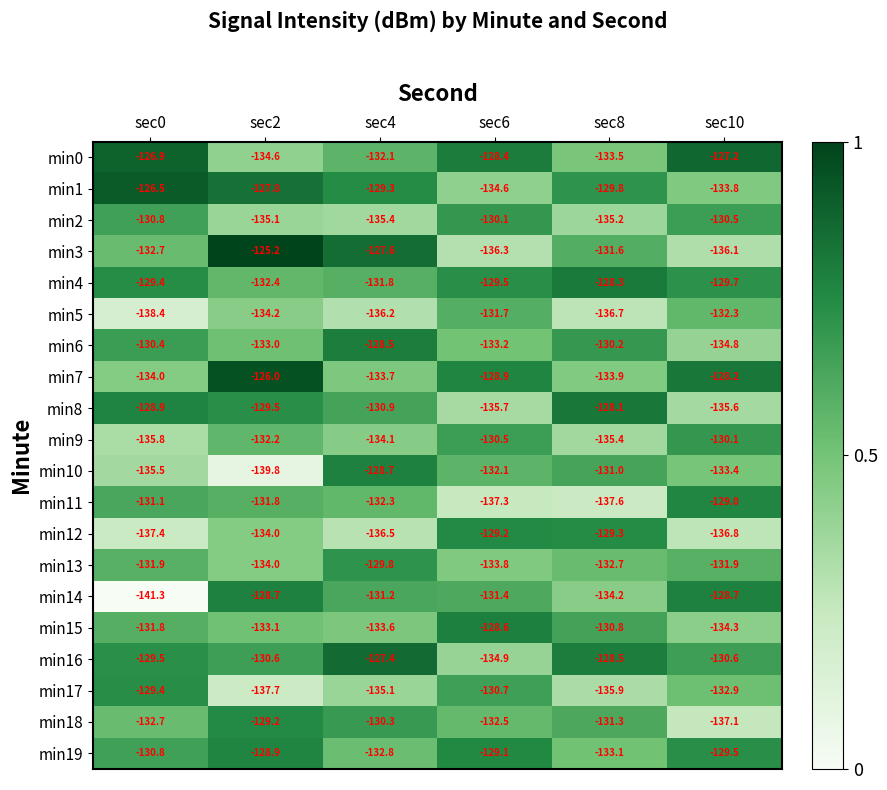

What is the difference between the highest and lowest values at sec10?

9.9